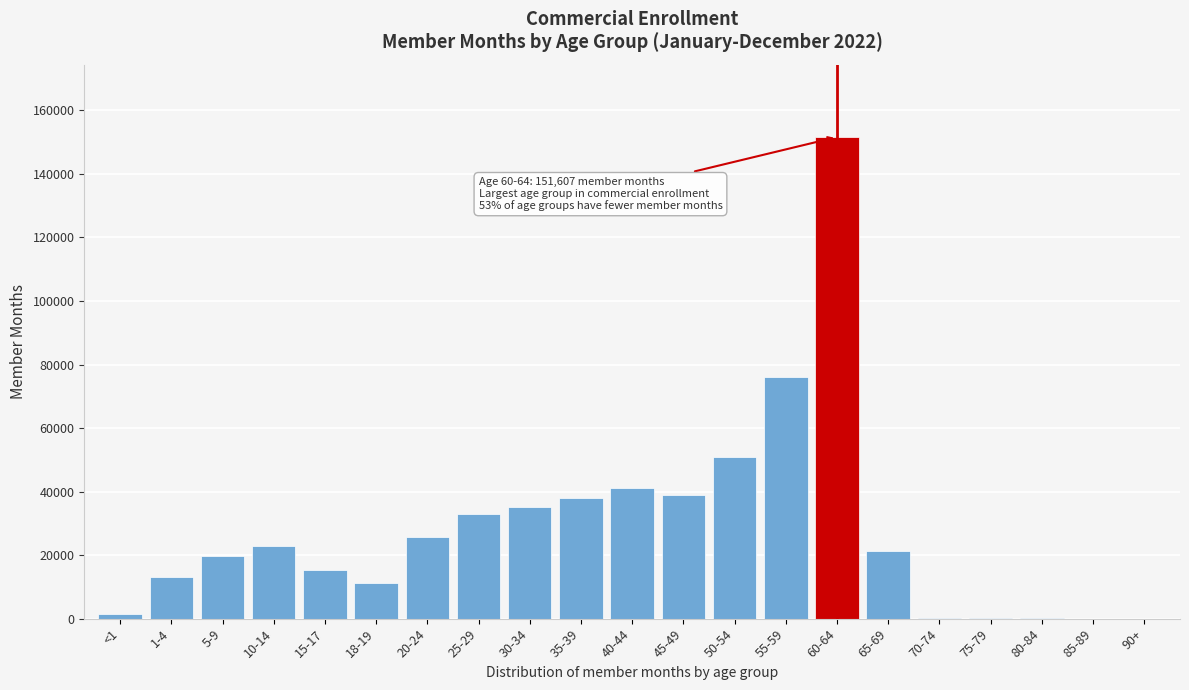

Is it true that the value at 30-34 is 35120?

True